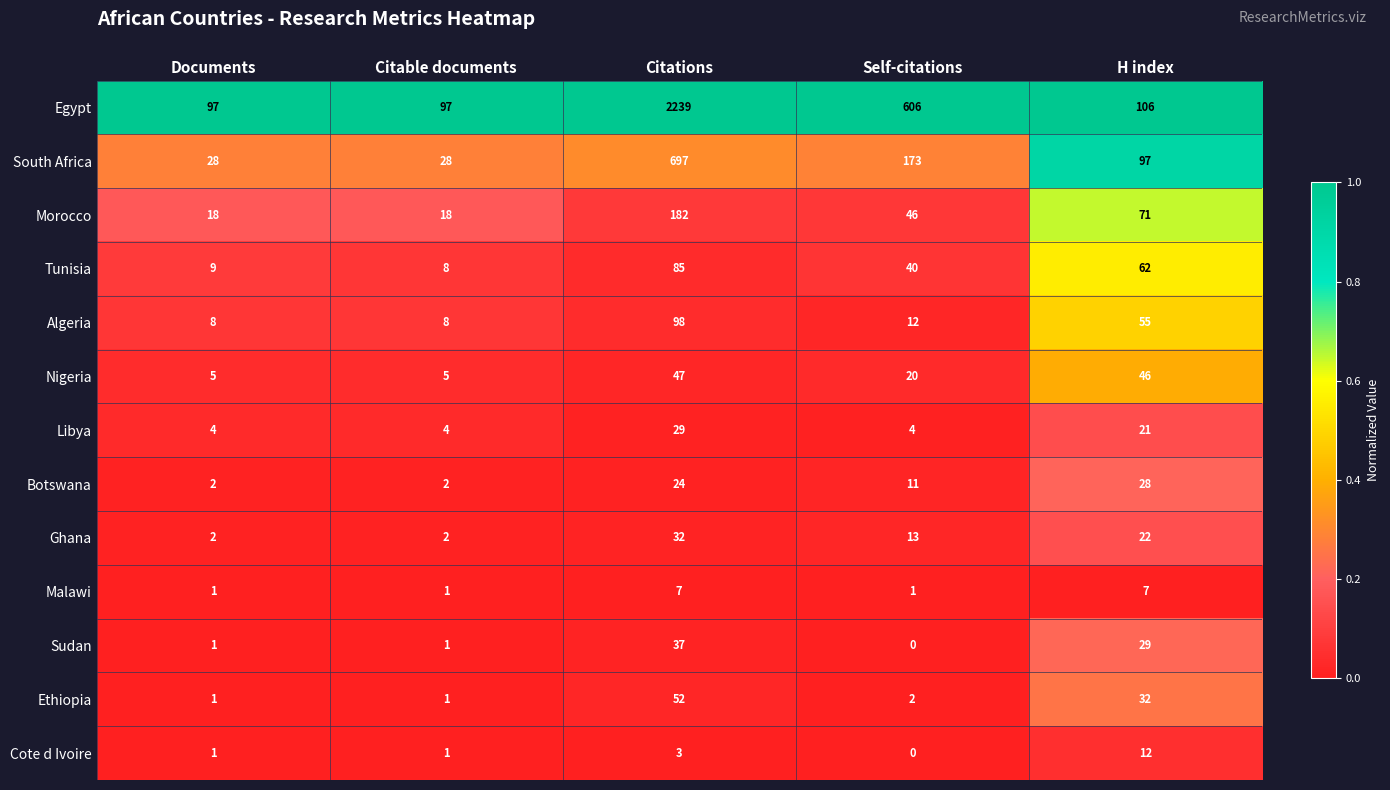

What is the difference between the highest and lowest values at Documents?

96